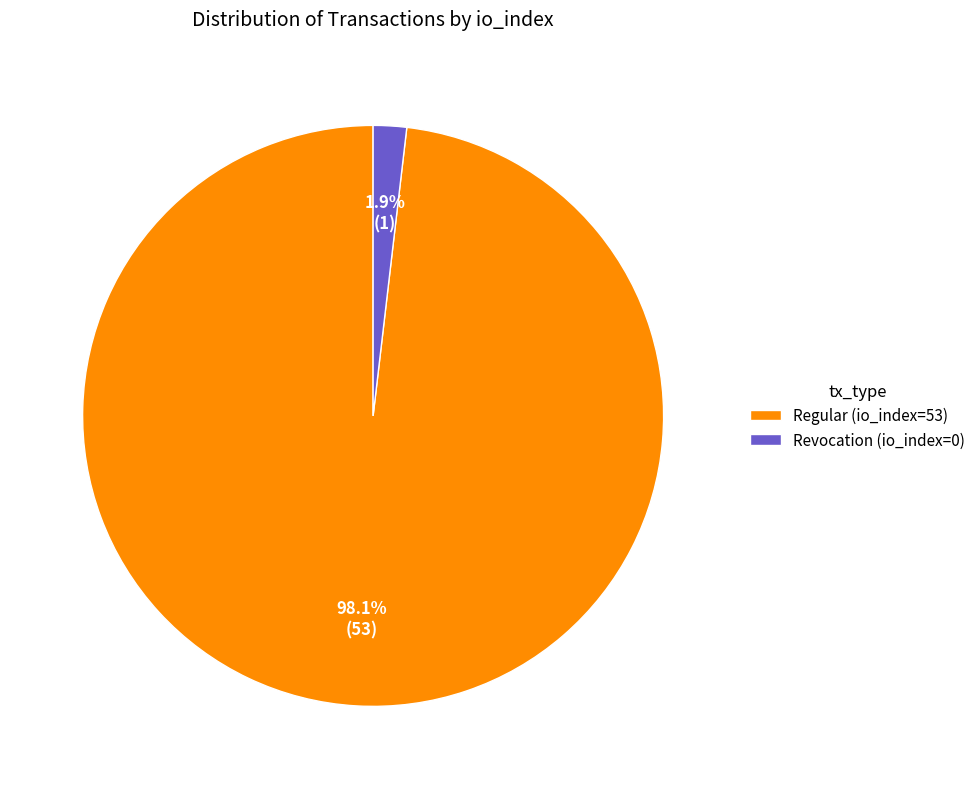

Count the number of slices in the pie.

2